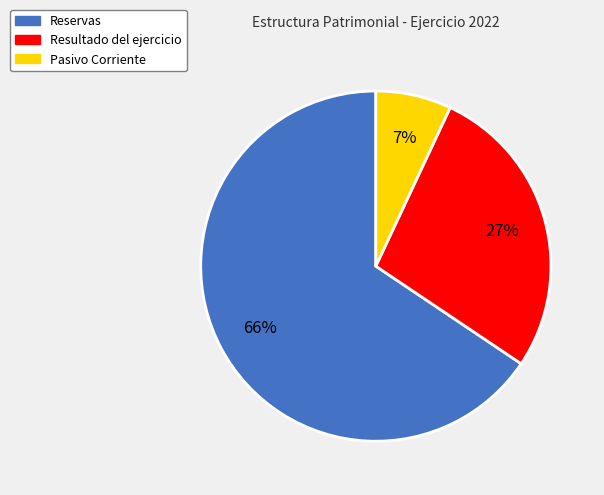

To the nearest percent, what is the difference between the Pasivo Corriente and Resultado del ejercicio slice percentages?

20%